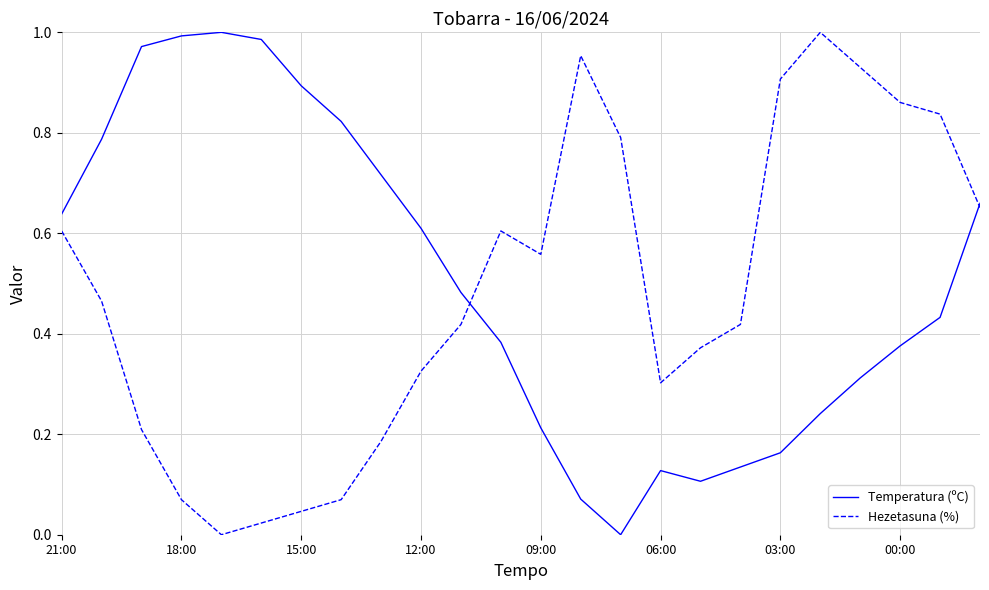

Reading left to right, extract all data points from this chart.

Temperatura (ºC): 0.6	0.8	1.0	1.0	1.0	1.0	0.9	0.8	0.7	0.6	0.5	0.4	0.2	0.1	0.0	0.1	0.1	0.1	0.2	0.2	0.3	0.4	0.4	0.7
Hezetasuna (%): 0.6	0.5	0.2	0.1	0.0	0.0	0.0	0.1	0.2	0.3	0.4	0.6	0.6	1.0	0.8	0.3	0.4	0.4	0.9	1.0	0.9	0.9	0.8	0.7